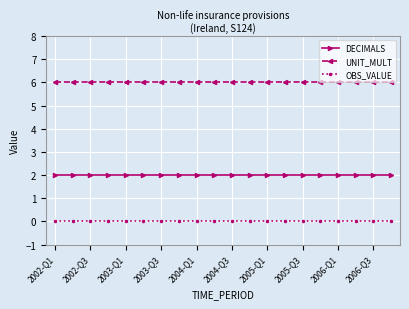

True or false: UNIT_MULT and DECIMALS cross at least once.

False